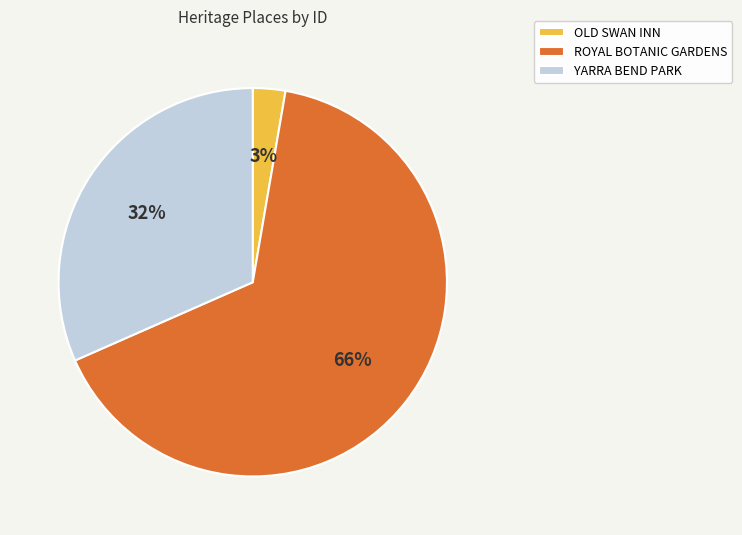

Between OLD SWAN INN and ROYAL BOTANIC GARDENS, which is larger?

ROYAL BOTANIC GARDENS